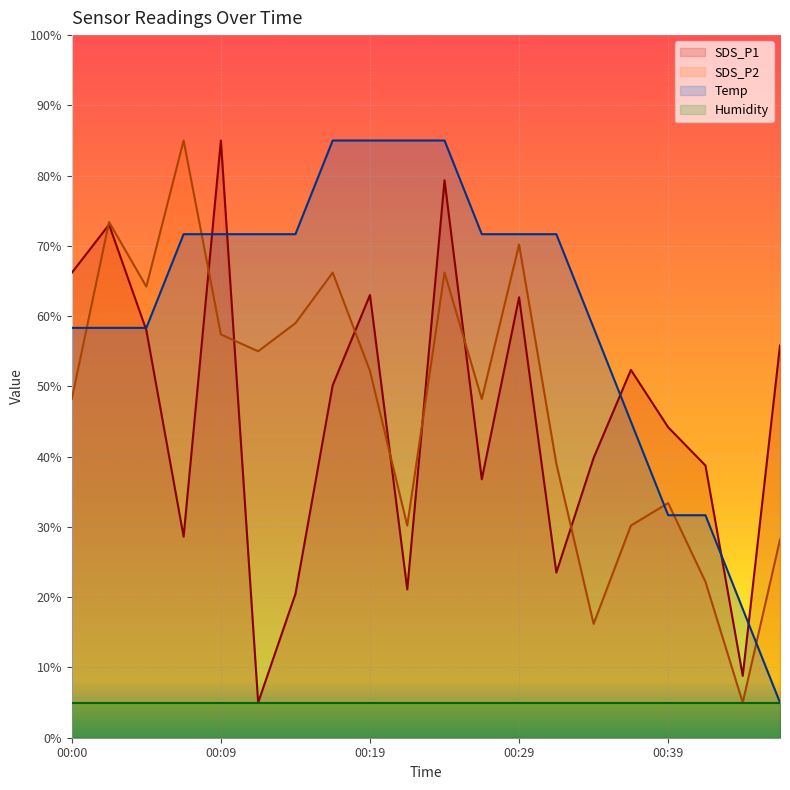

How many lines are shown in the chart?

4